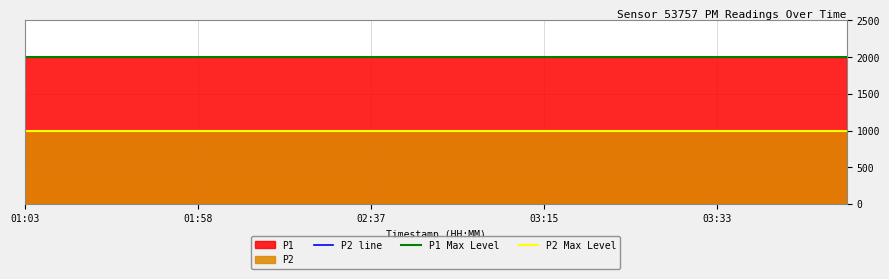

Does the chart display data point markers on the line(s)?

No